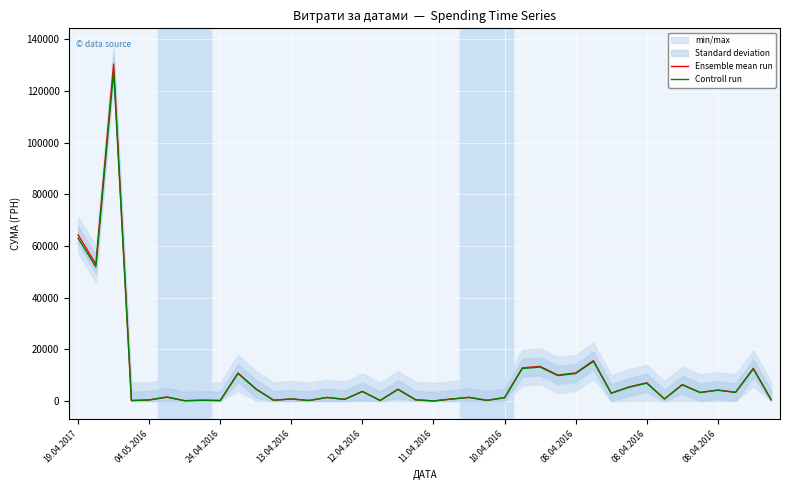

True or false: Ensemble mean run and Controll run cross at least once.

False